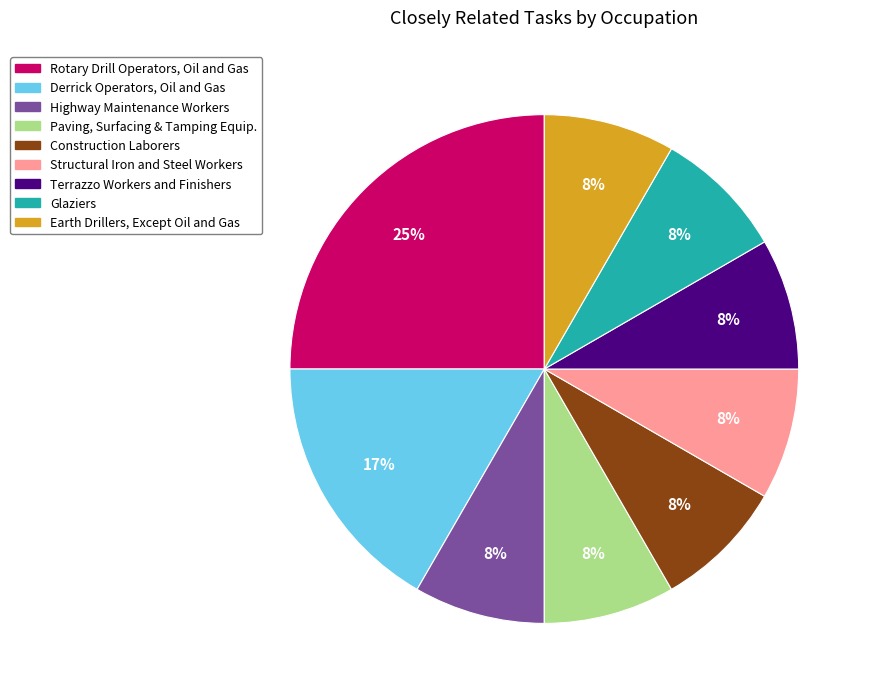

Is the sum of Derrick Operators, Oil and Gas and Earth Drillers, Except Oil and Gas greater than half?

No